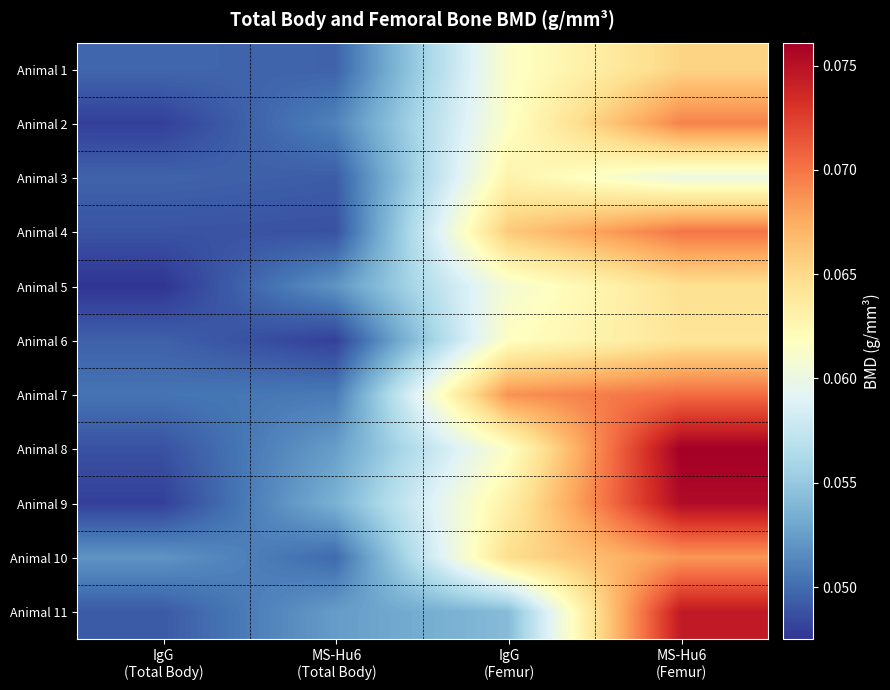

At which category is the sum across all series the highest?

MS-Hu6
(Femur)